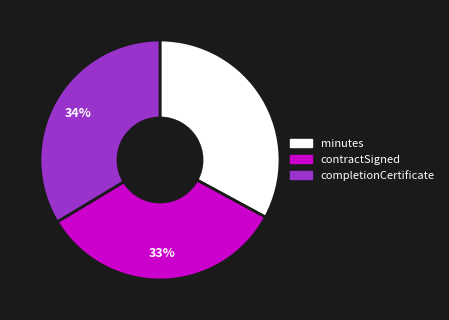

Is the sum of completionCertificate and minutes greater than half?

Yes